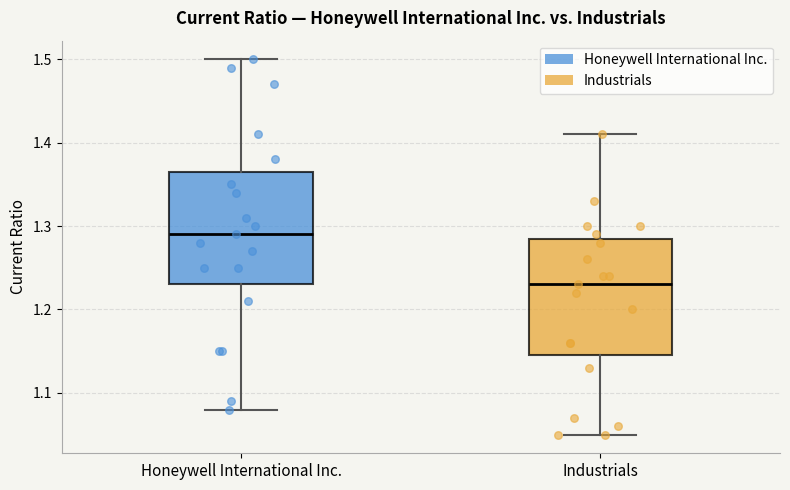

Reading left to right, read every box against the y-axis: the position of its median line, the range the box covers, and the ends of its whiskers. The values are not printed on the chart, so give them approximately, as read against the axis.

Honeywell International Inc.: median 1.29, box 1.23 to 1.37, whiskers 1.08 to 1.50
Industrials: median 1.23, box 1.15 to 1.29, whiskers 1.05 to 1.41